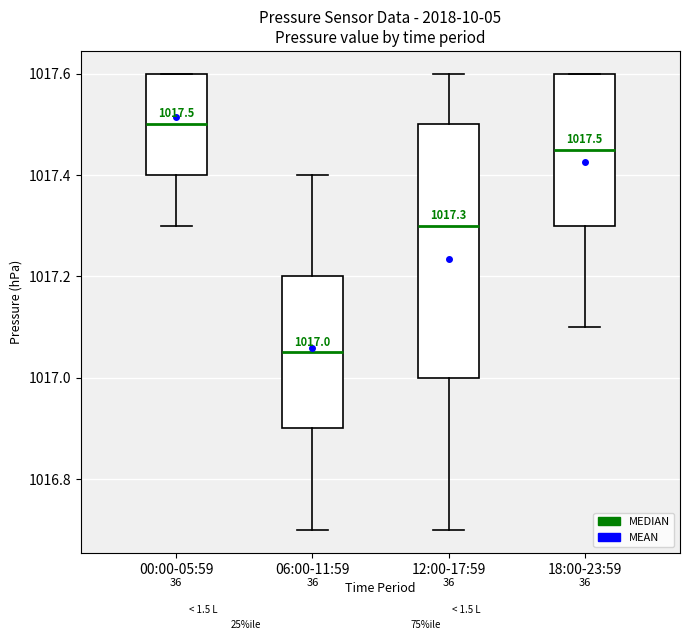

Which box is the tallest, from its lower edge to its upper edge?

12:00-17:59